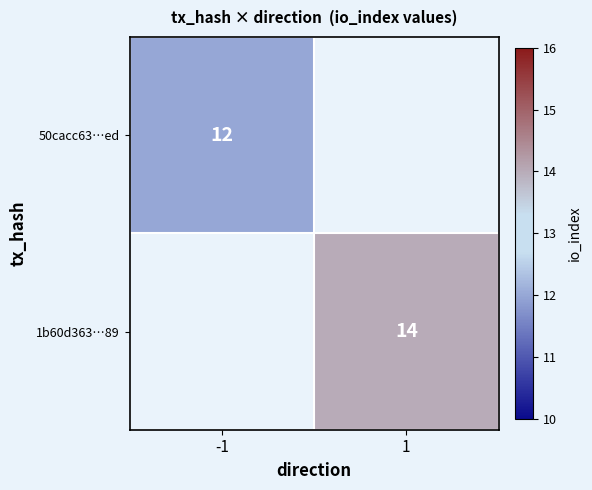

Is it true that 50cacc63…ed equals 20 at -1?

False